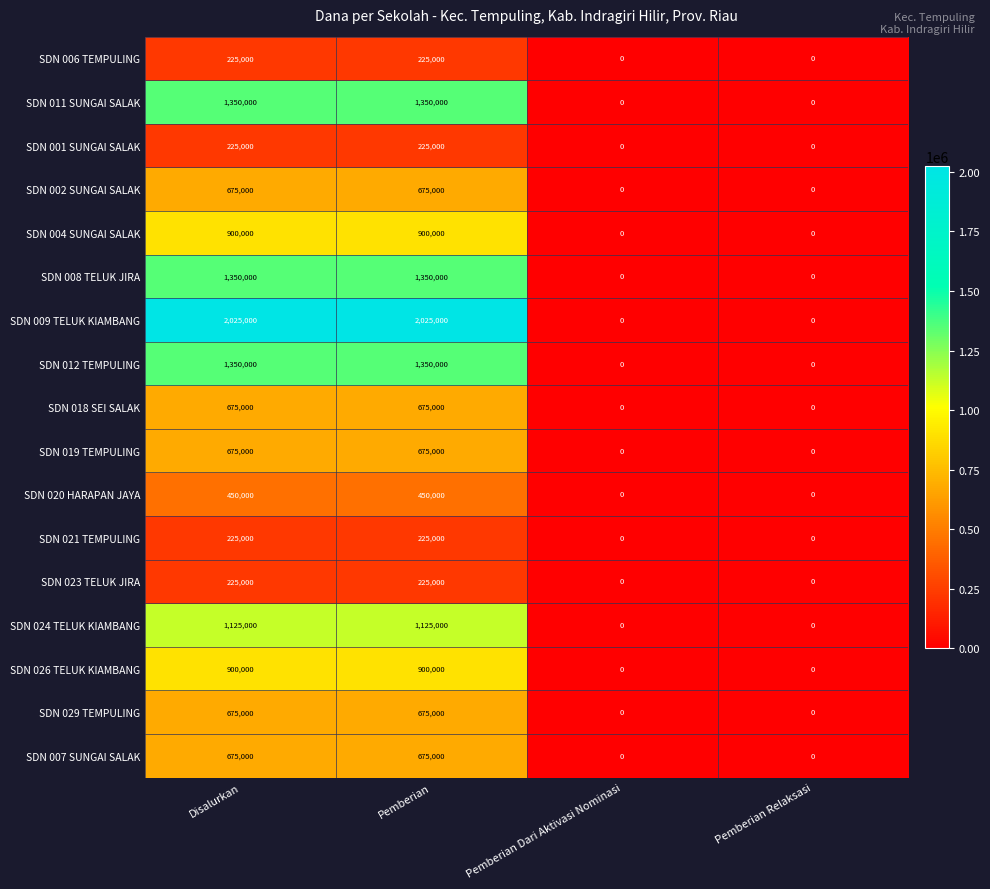

What is the greatest value displayed?

2025000